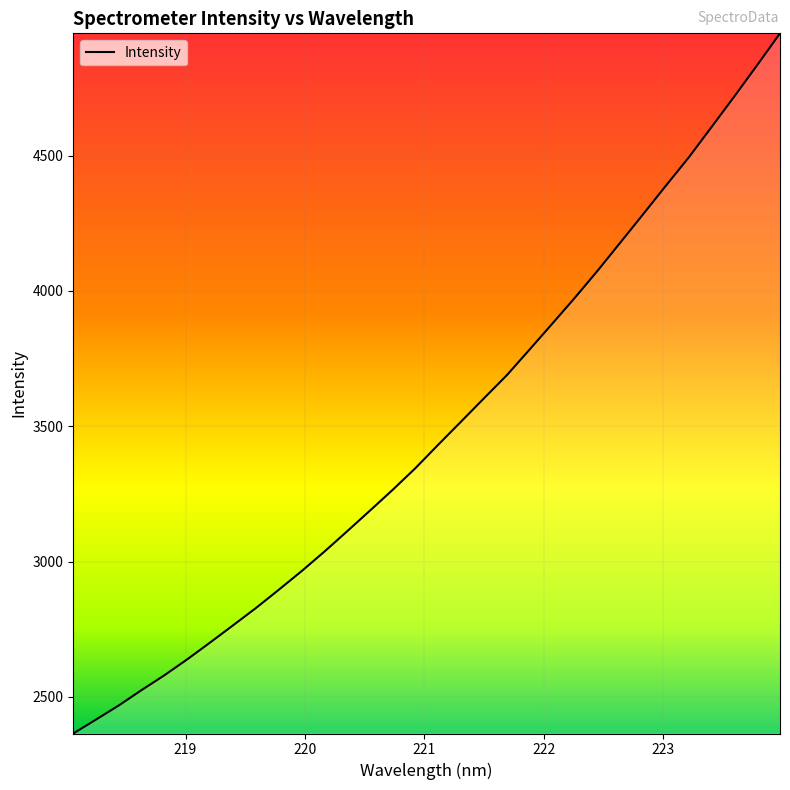

What is the greatest value displayed?

4951.6